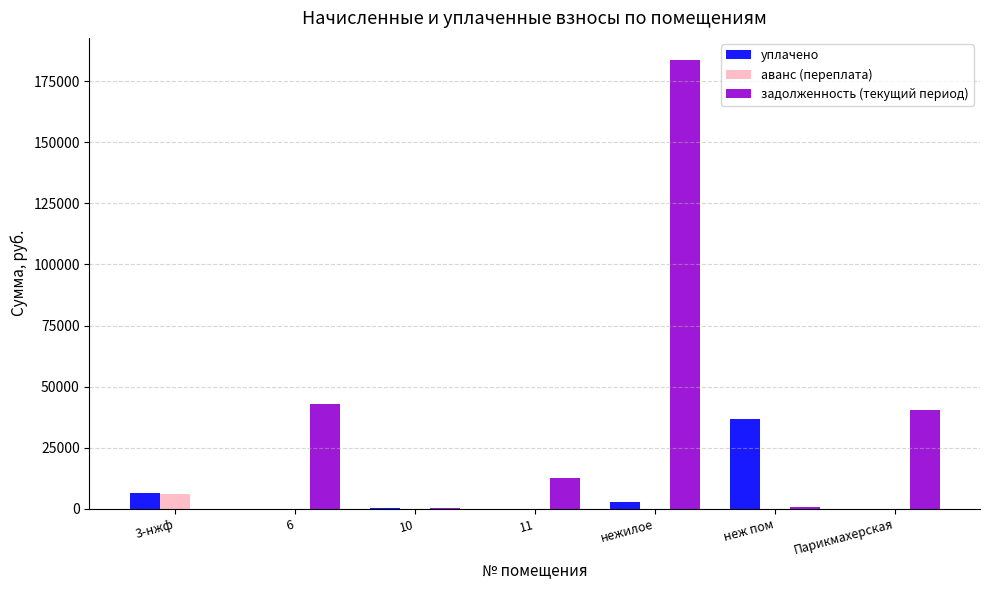

What is the maximum value for задолженность (текущий период)?

183645.8